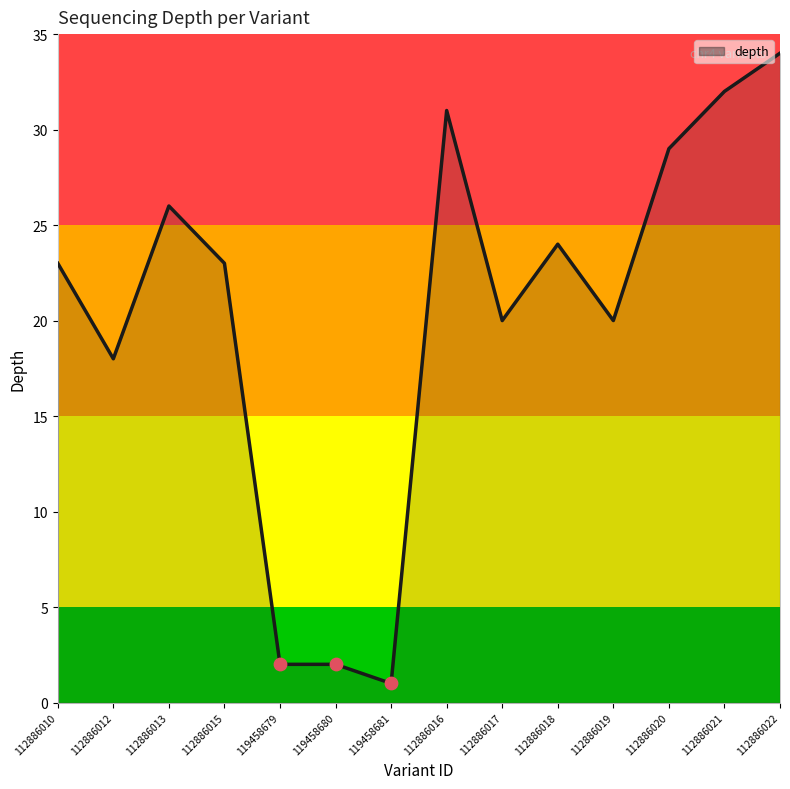

What is the change in value from 112886015 to 112886018?

+1